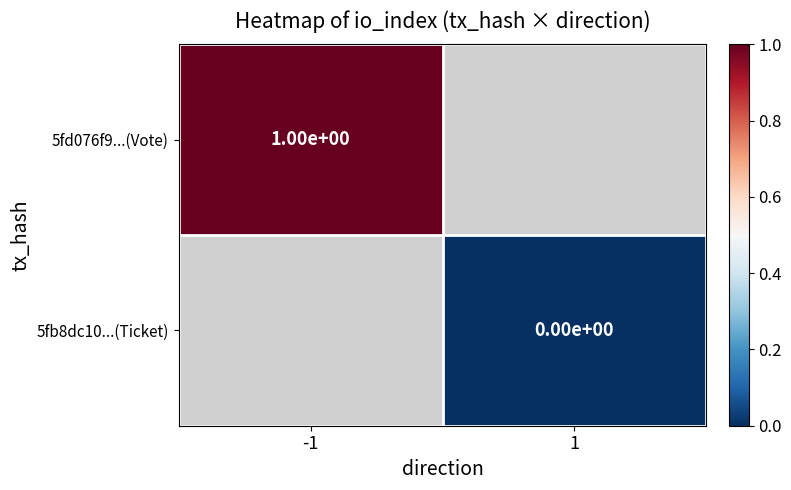

Between 1 and -1, which is larger?

-1